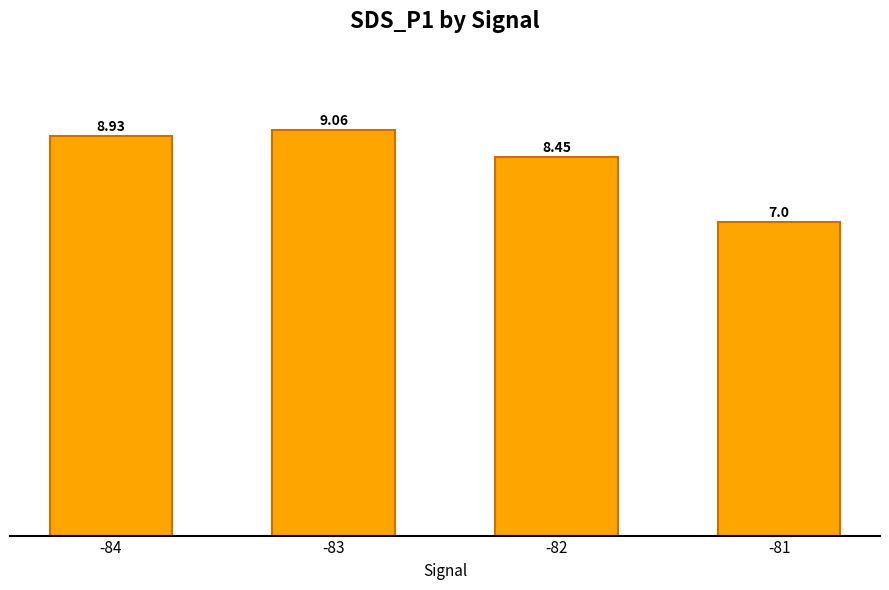

Between -81 and -84, which is larger?

-84